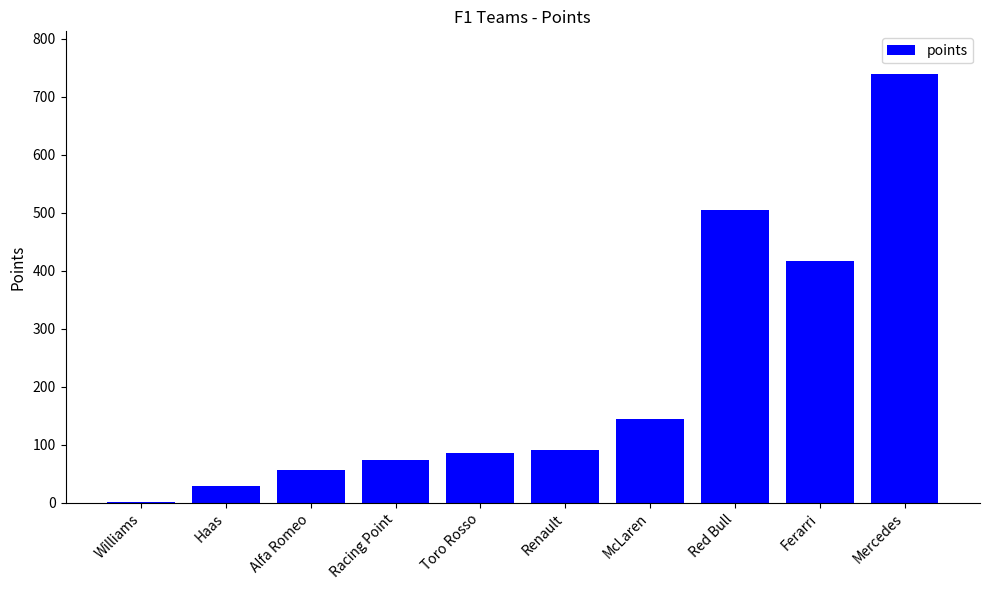

True or false: the data shows 1297 at Mercedes.

False